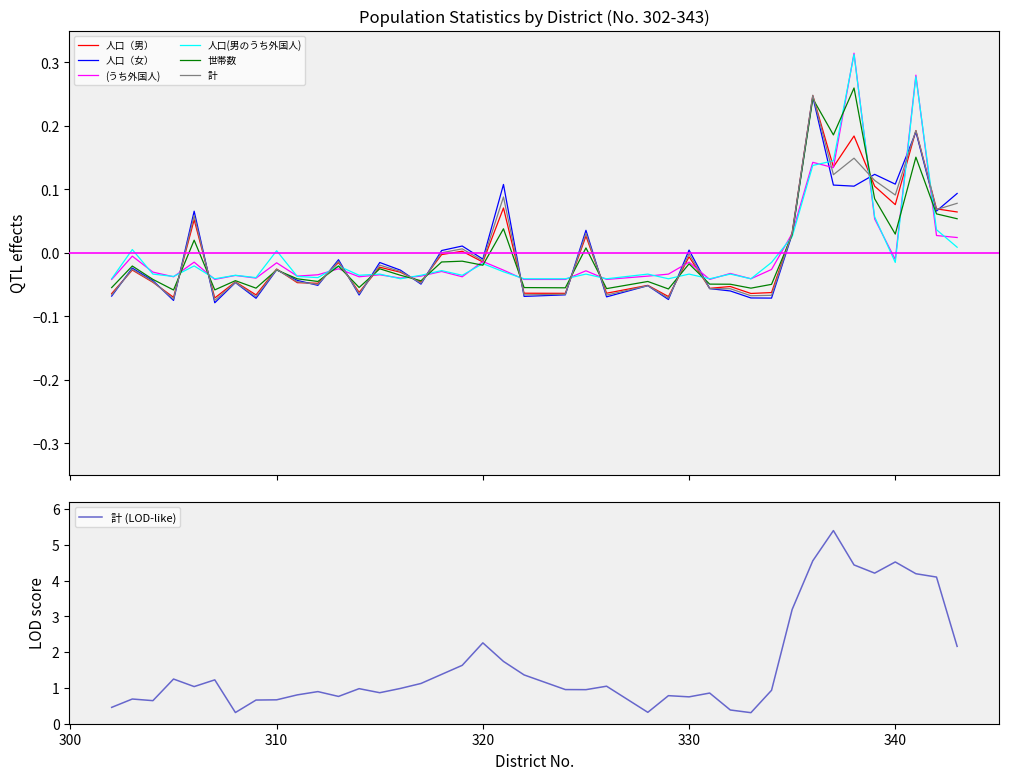

At which category does 計 reach its first local valley?

305